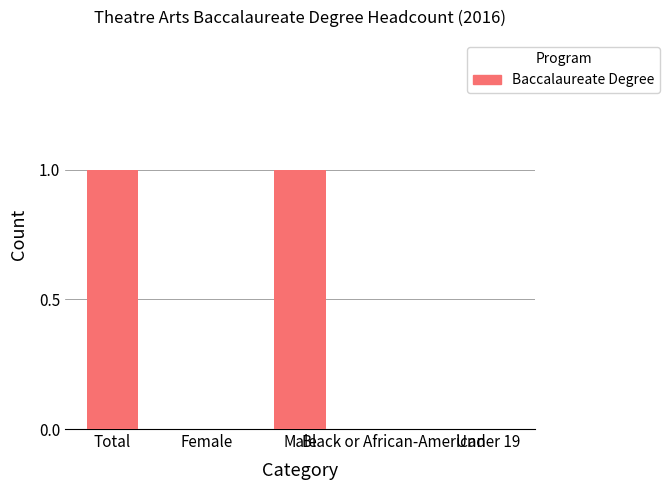

How many data points does each series have?

5